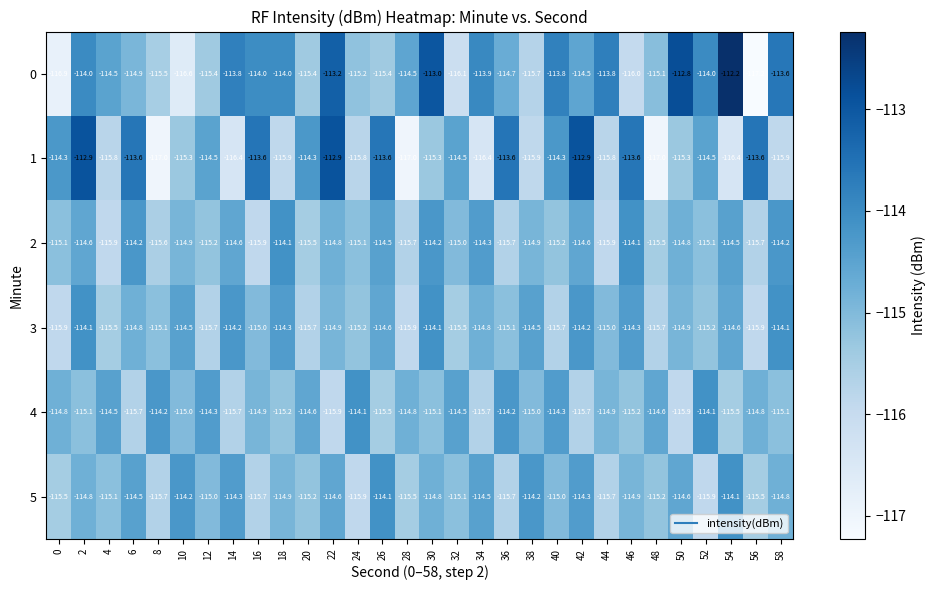

What is the total value across all series at 22?

-686.3